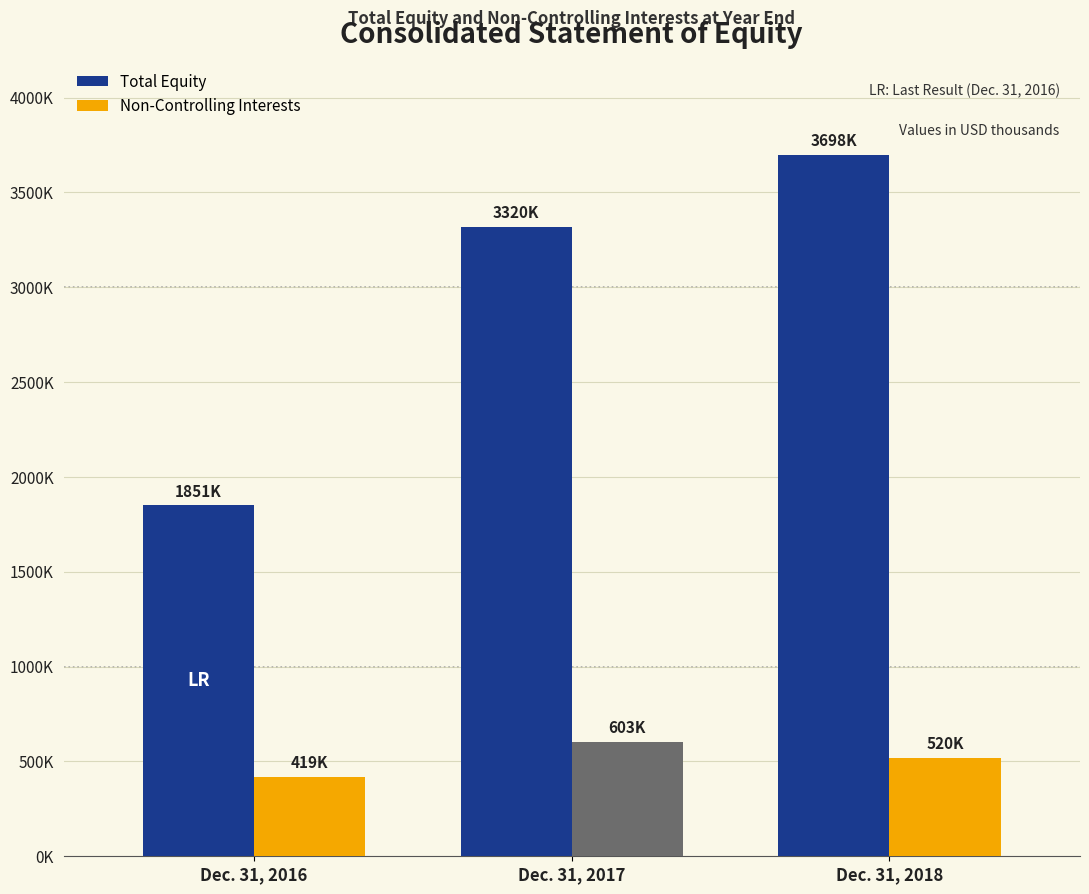

Rank the series by their average value, from highest to lowest.

Total Equity, Non-Controlling Interests